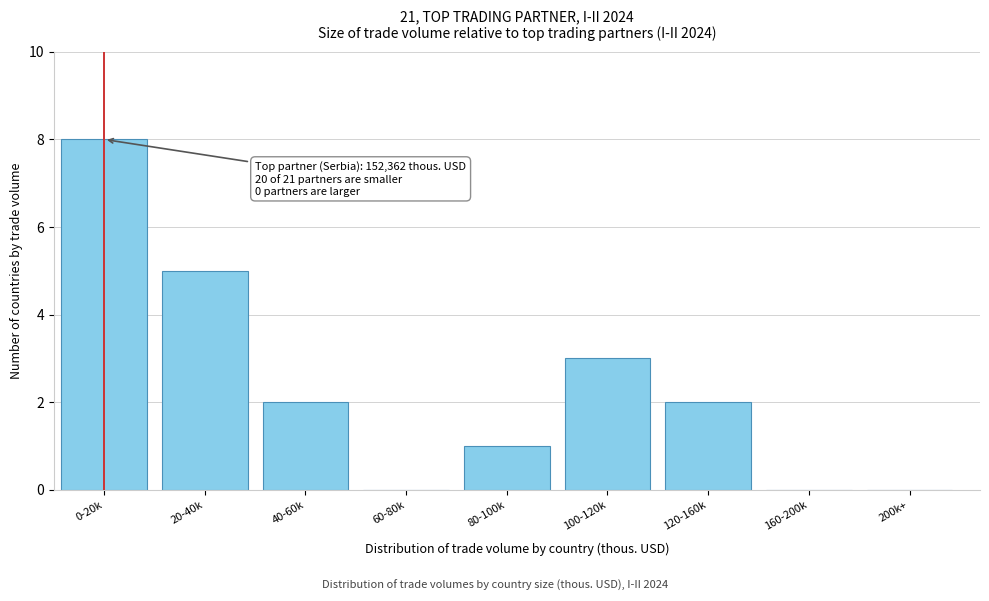

Reading left to right, list all the values displayed in this chart.

0-20k=8	20-40k=5	40-60k=2	60-80k=0	80-100k=1	100-120k=3	120-160k=2	160-200k=0	200k+=0